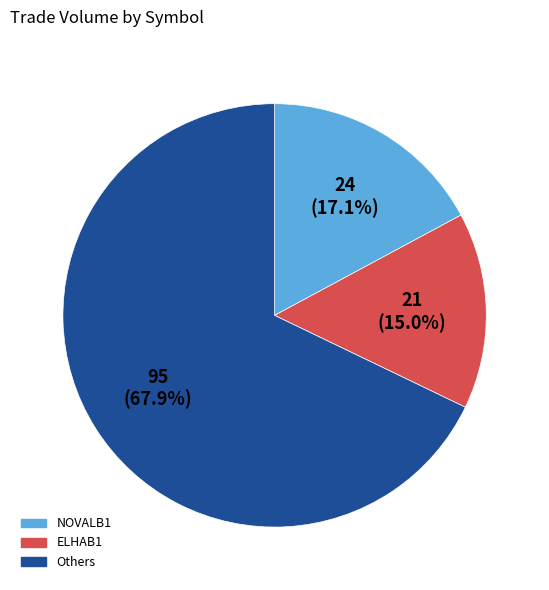

Between NOVALB1 and Others, which is larger?

Others